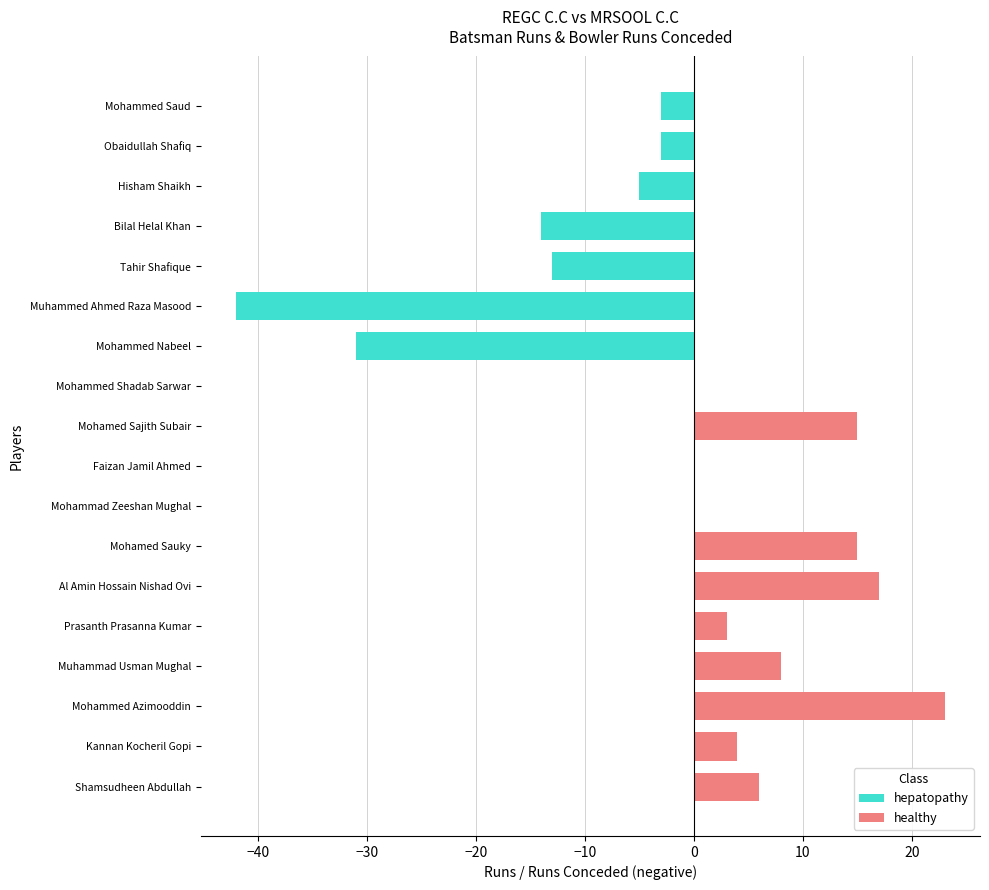

Does the chart contain any negative values?

No